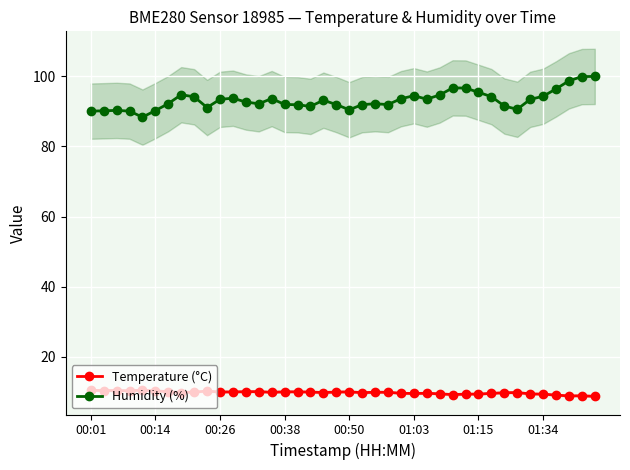

In Humidity (%), how many points are lower than both neighbors (excluding endpoints)?

8